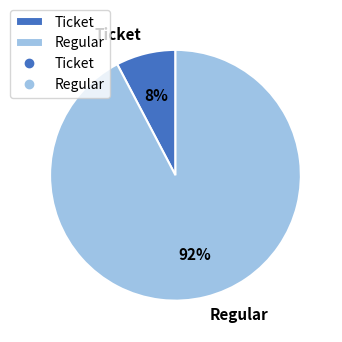

To the nearest percent, what is the combined percentage of Regular and Ticket?

100%